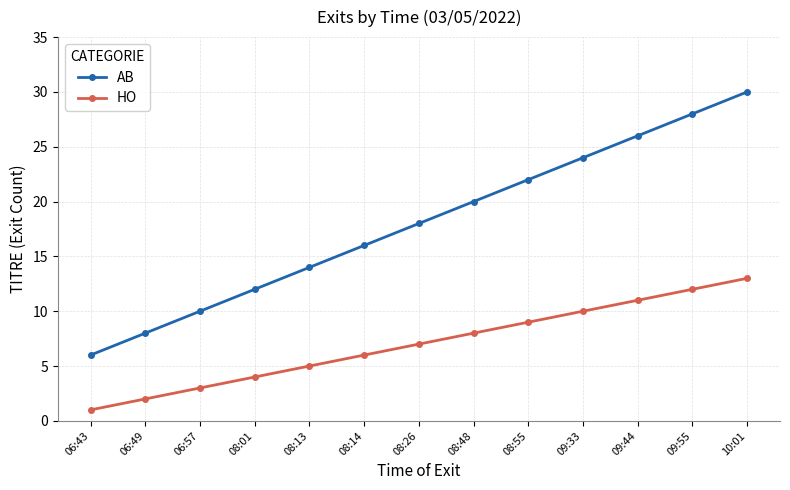

What is the minimum value for AB?

6